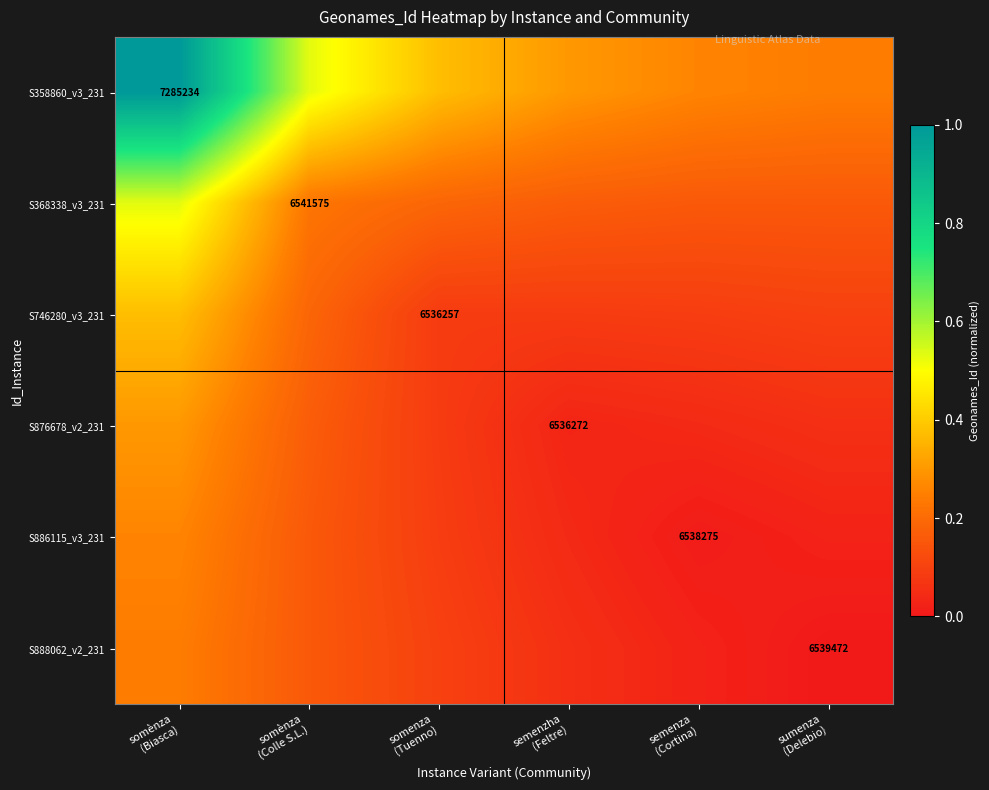

Which has a higher value, semenza
(Cortina) or sumenza
(Delebio)?

semenza
(Cortina)